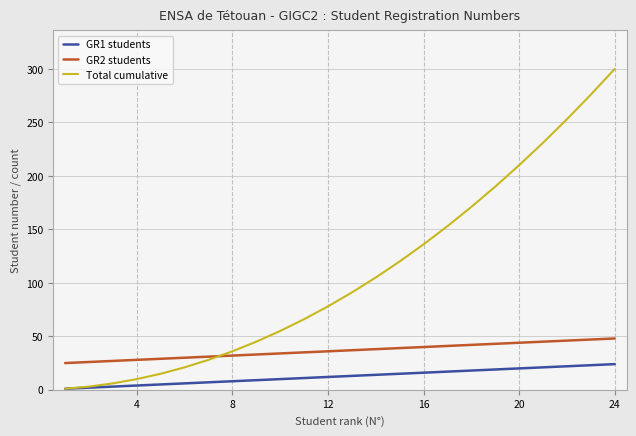

List the series in order of their peak value, highest first.

Total cumulative, GR2 students, GR1 students